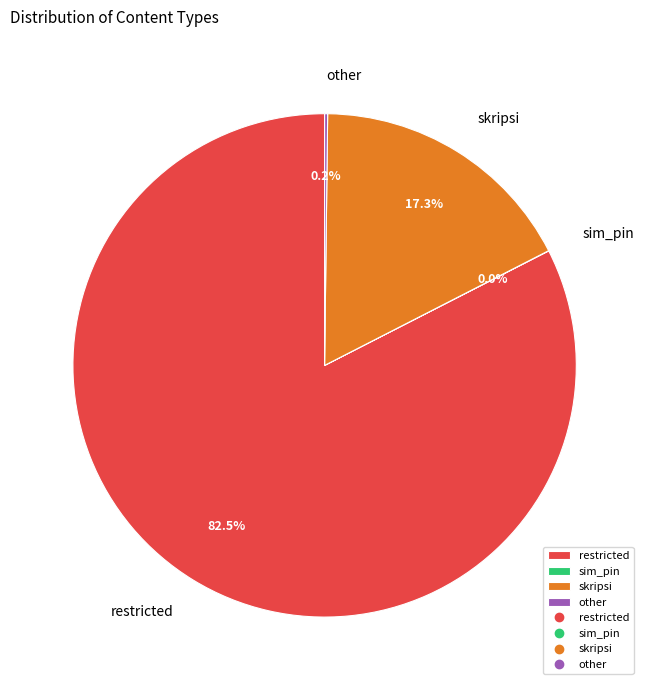

What portion of the pie excludes skripsi?

82.7%